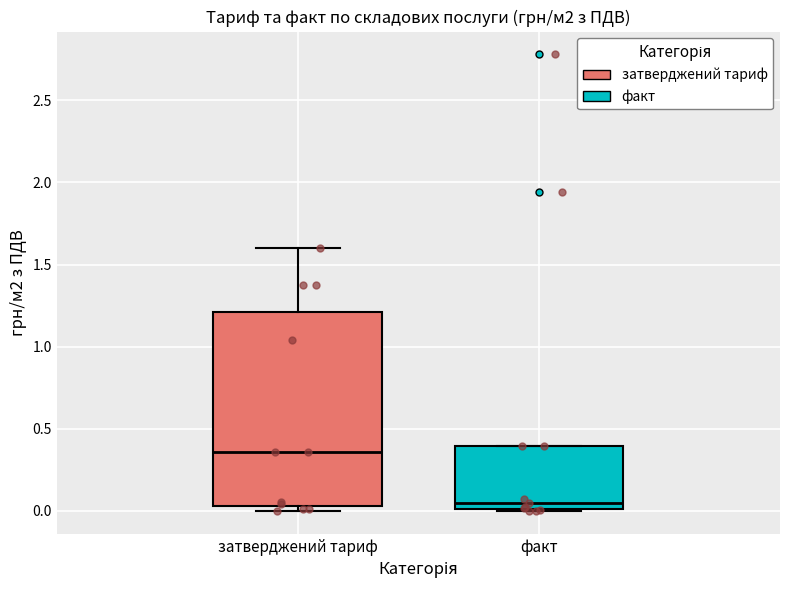

Which box has the lowest median line?

факт